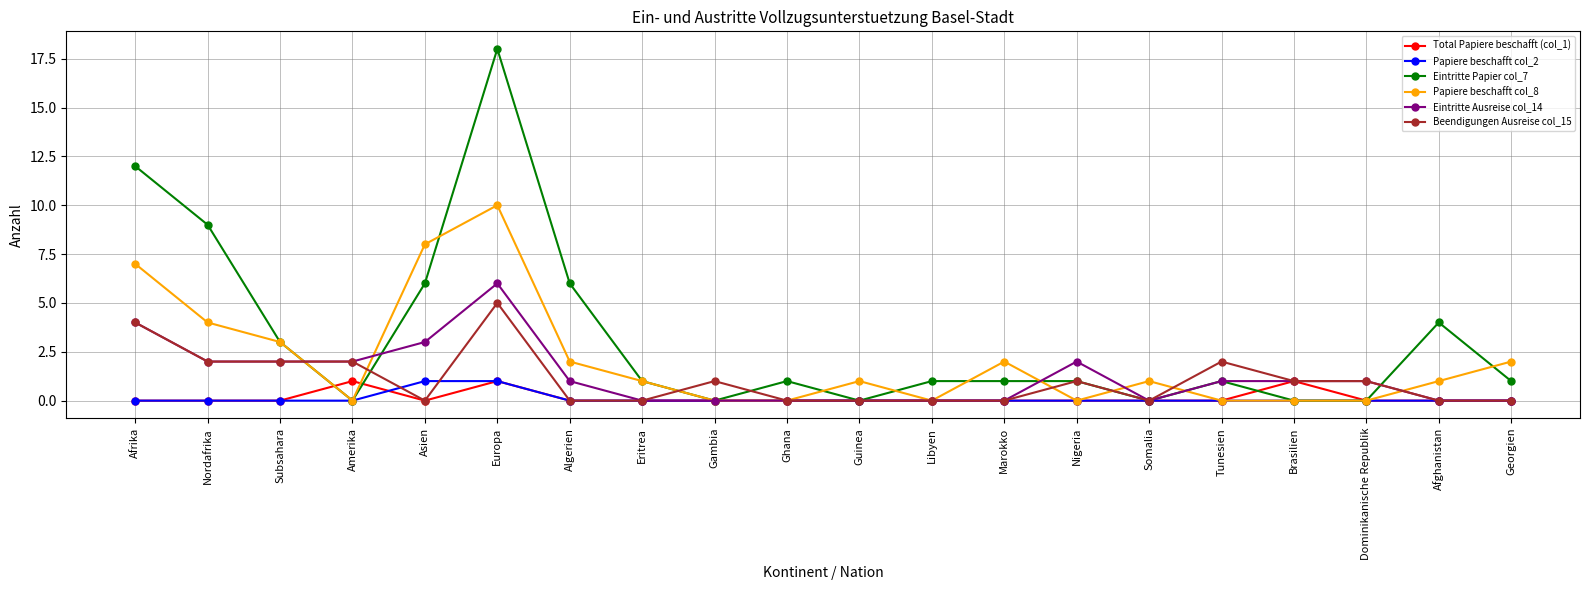

The value of Eintritte Papier col_7 at Amerika is 0. True or false?

True